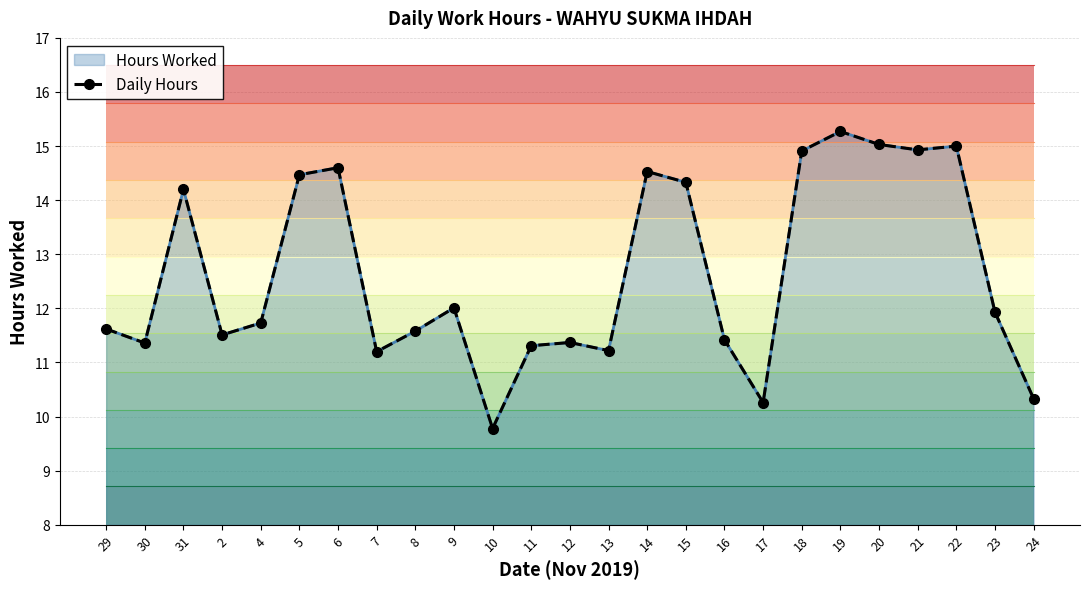

What is the sum of all values?

315.9